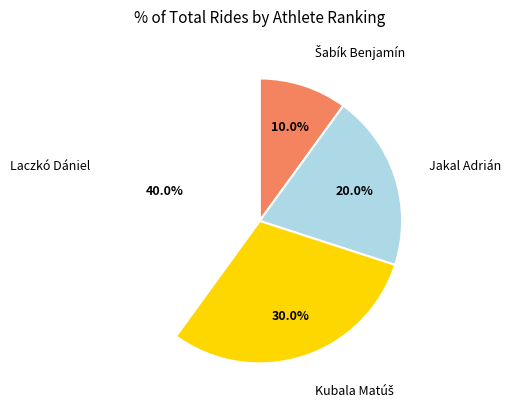

Does any single category account for the majority?

No